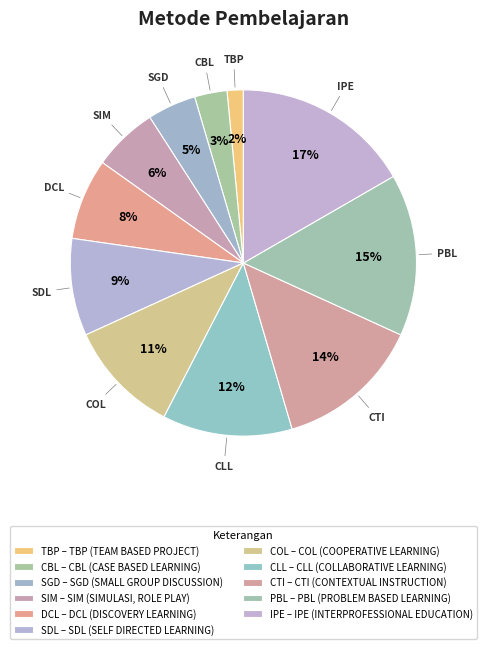

How many slices are in this pie chart?

11